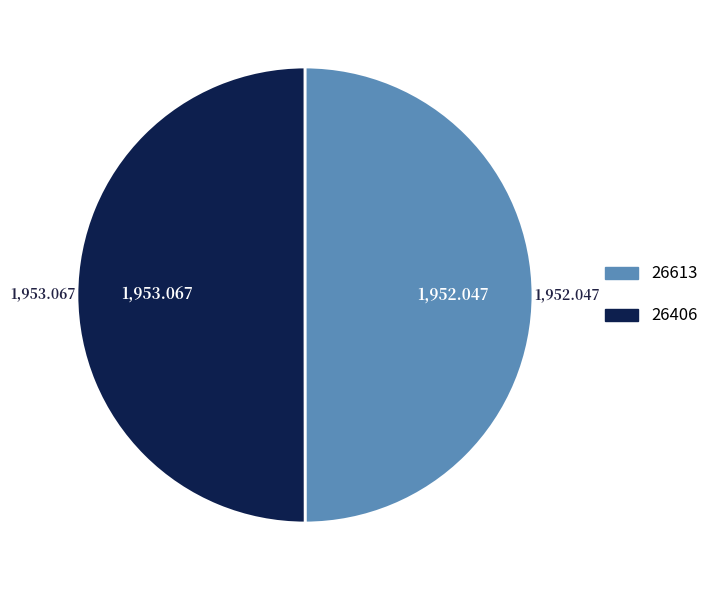

True or false: 26613 accounts for 13% of the total.

False